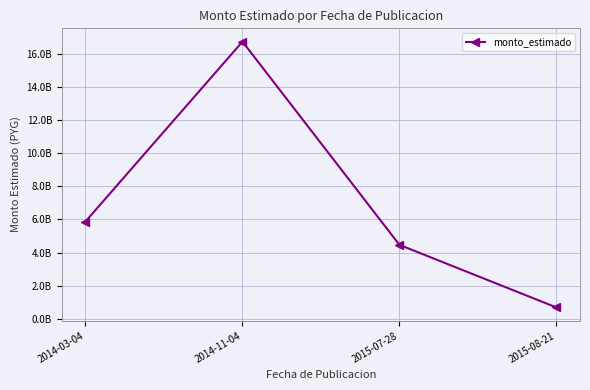

The value at 2015-07-28 is 1776366825. True or false?

False